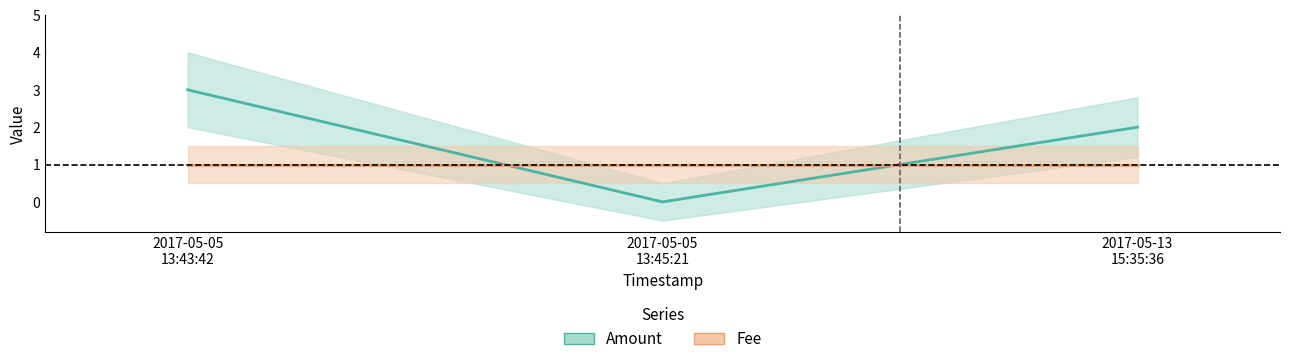

True or false: Fee has a value of 2 at 2017-05-13
15:35:36.

False